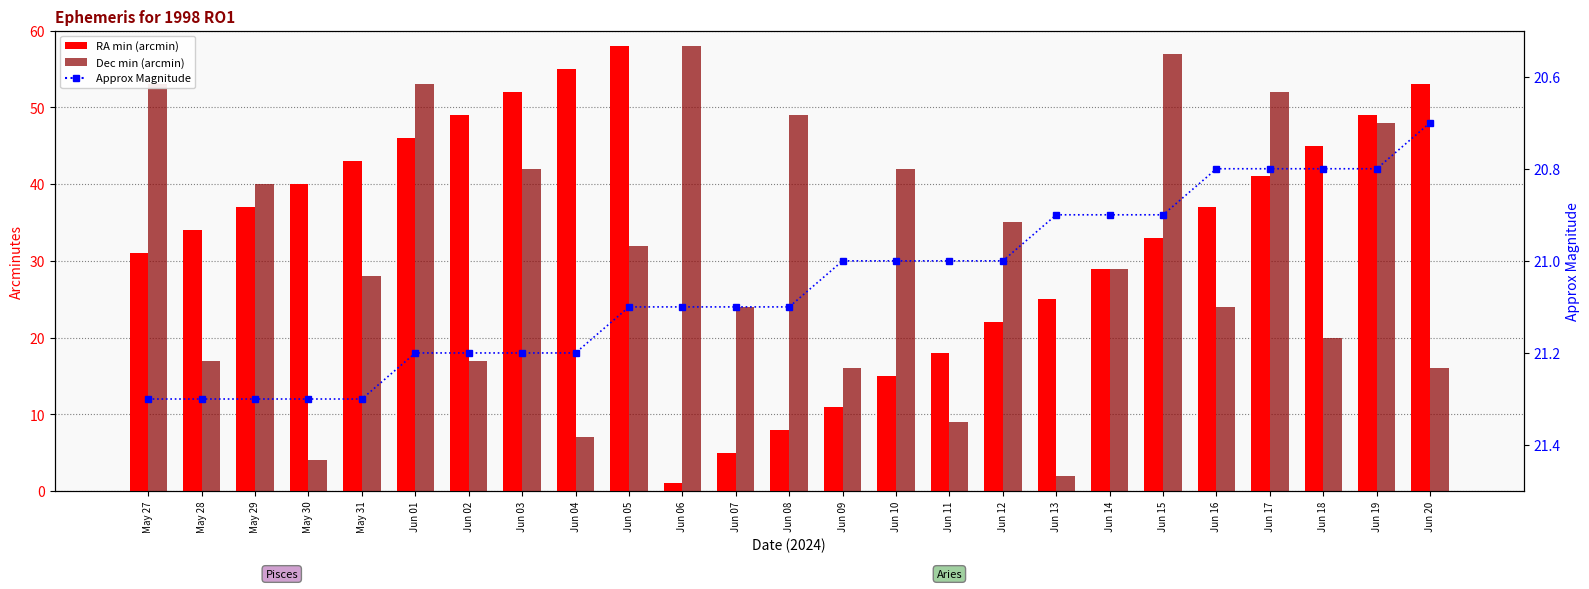

What position from the left is Jun 20?

25